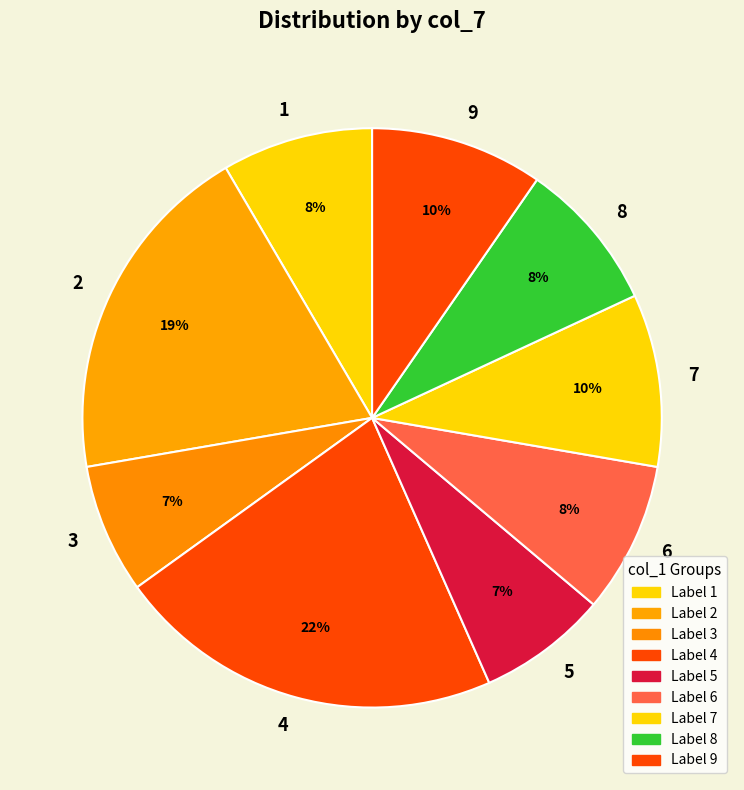

Is it true that 2 is 19% of the pie?

True